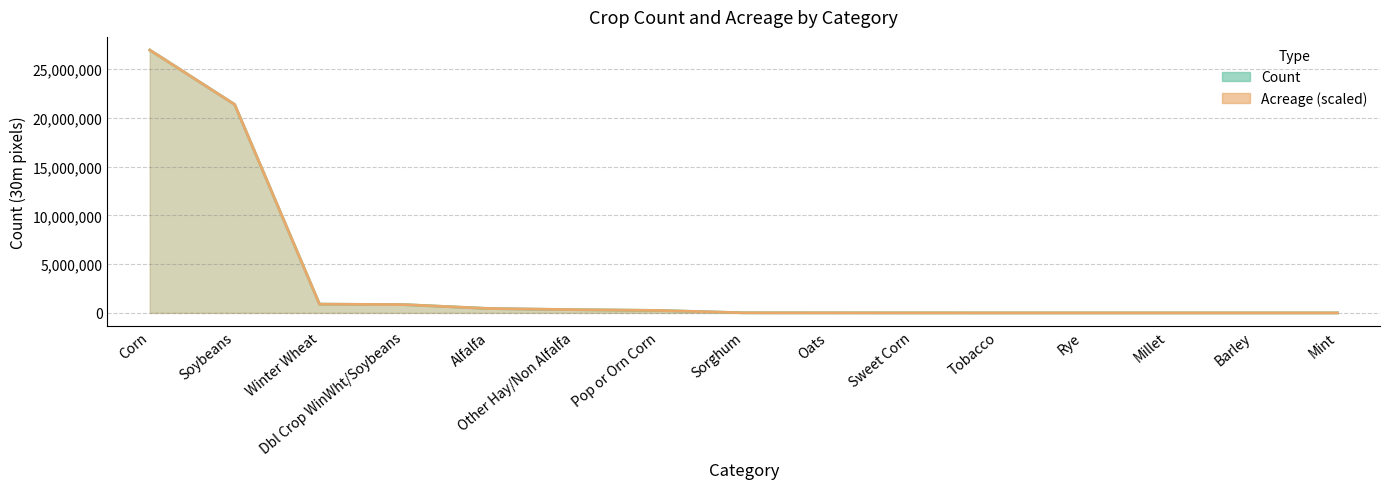

Which series changed the most between Corn and Winter Wheat?

Acreage